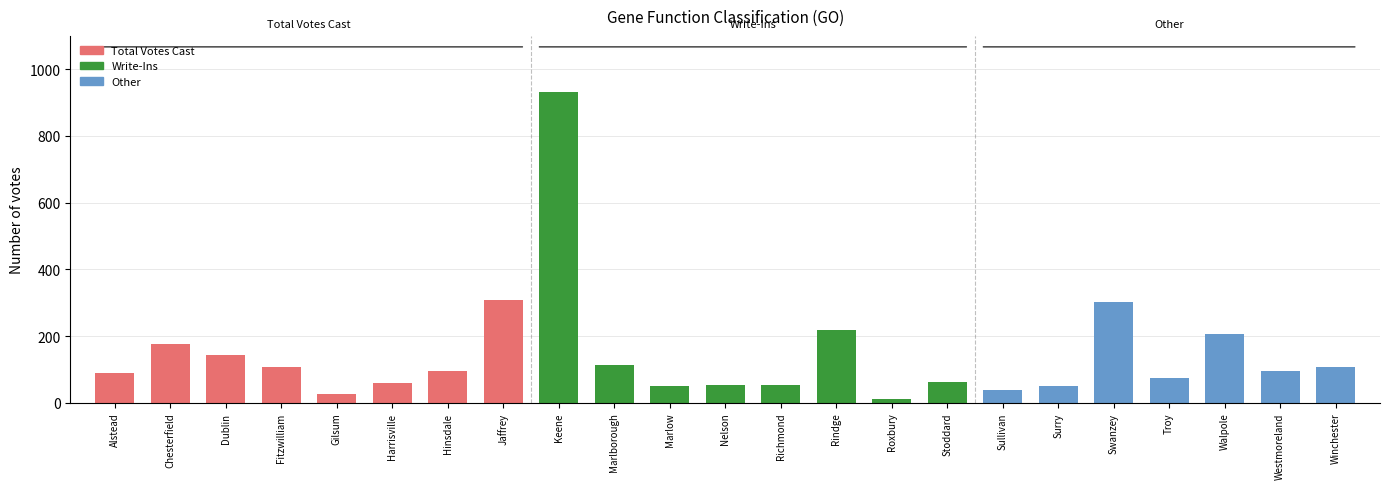

The chart shows a value of 552 at Jaffrey. True or false?

False